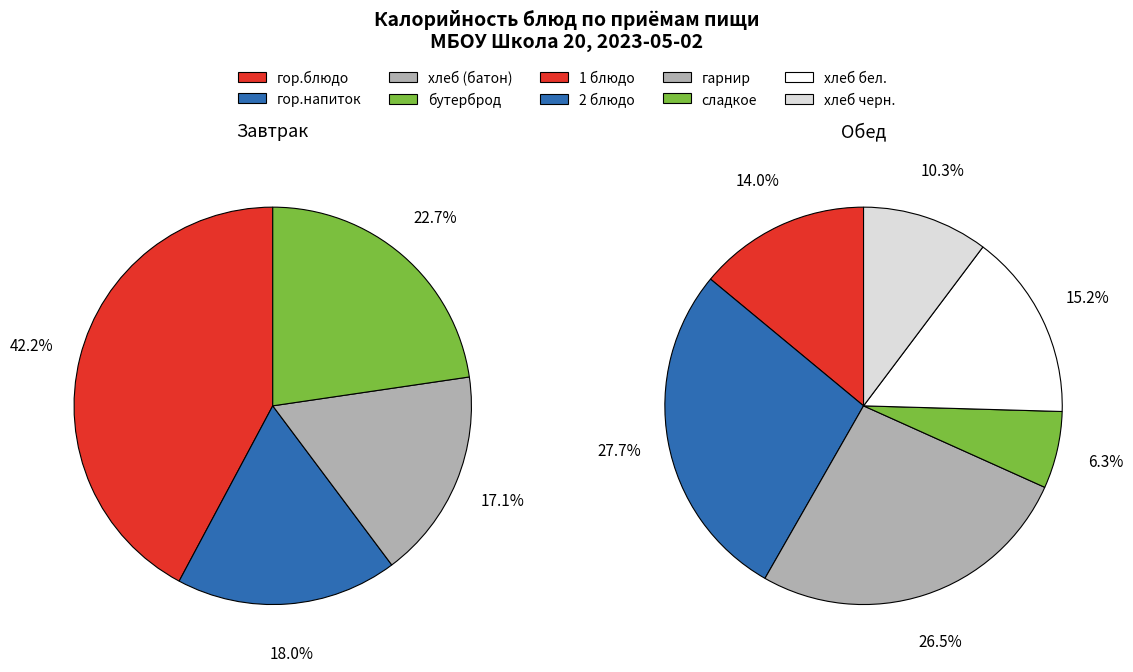

How many segments does this pie chart have?

10